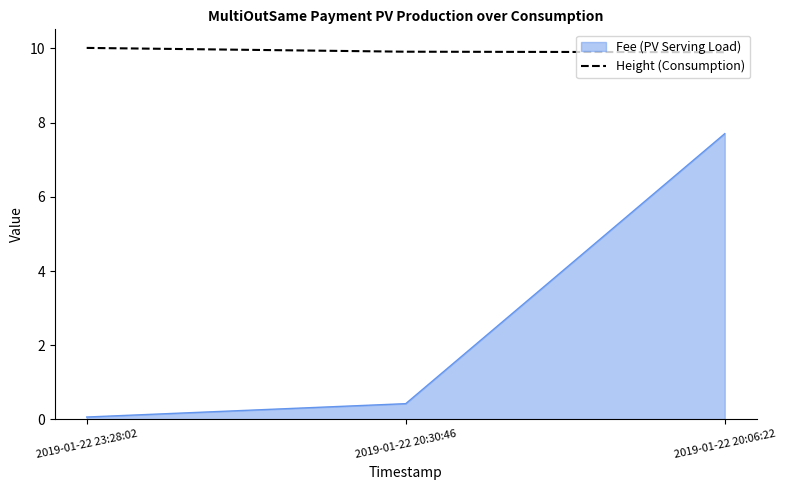

Is the value of Height (Consumption) at 2019-01-22 23:28:02 greater than the value of Fee (PV Serving Load) at 2019-01-22 20:30:46?

Yes